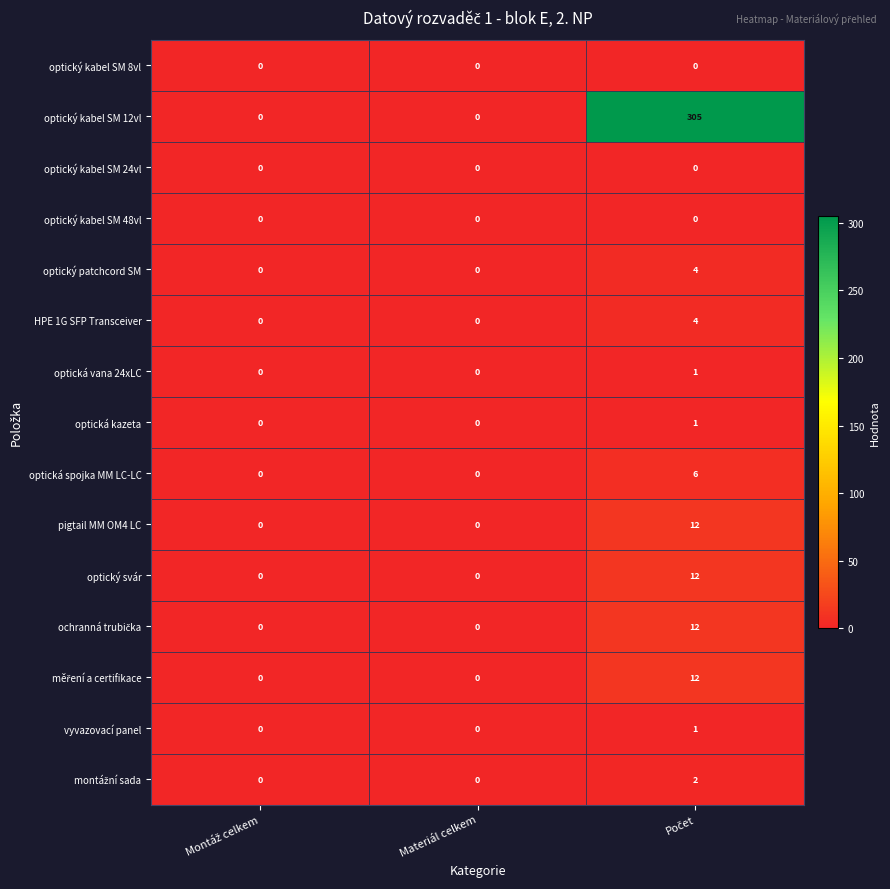

Which series has the widest spread of values?

optický kabel SM 12vl